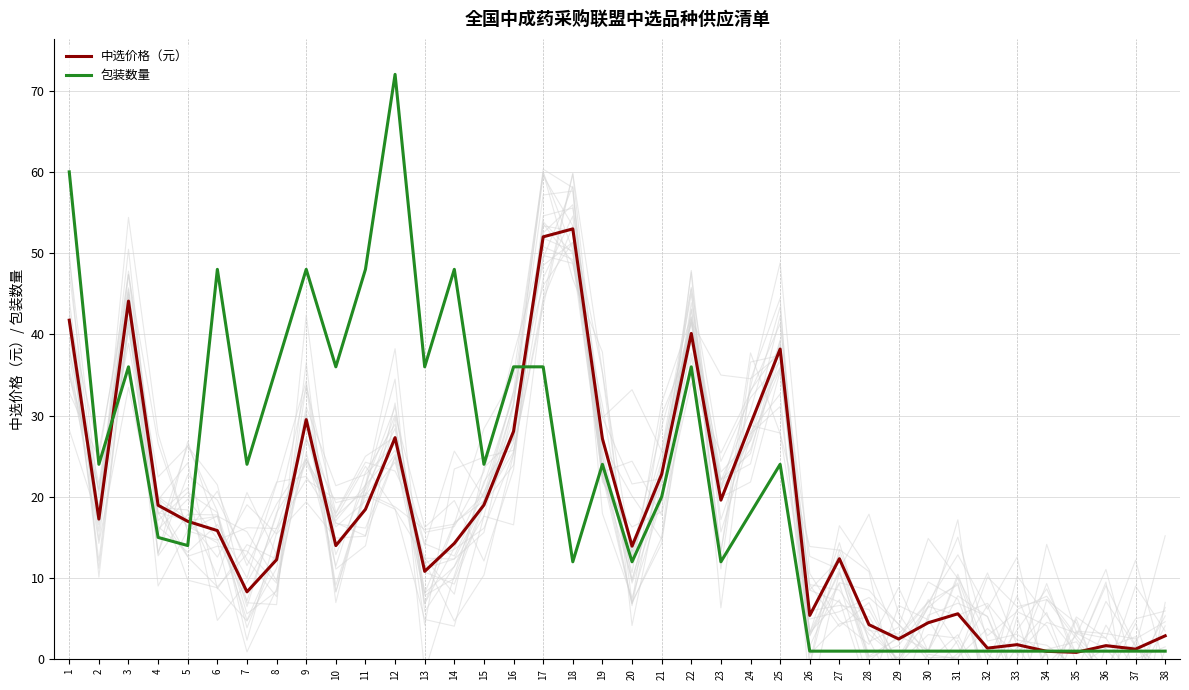

Which series has the widest spread of values?

包装数量